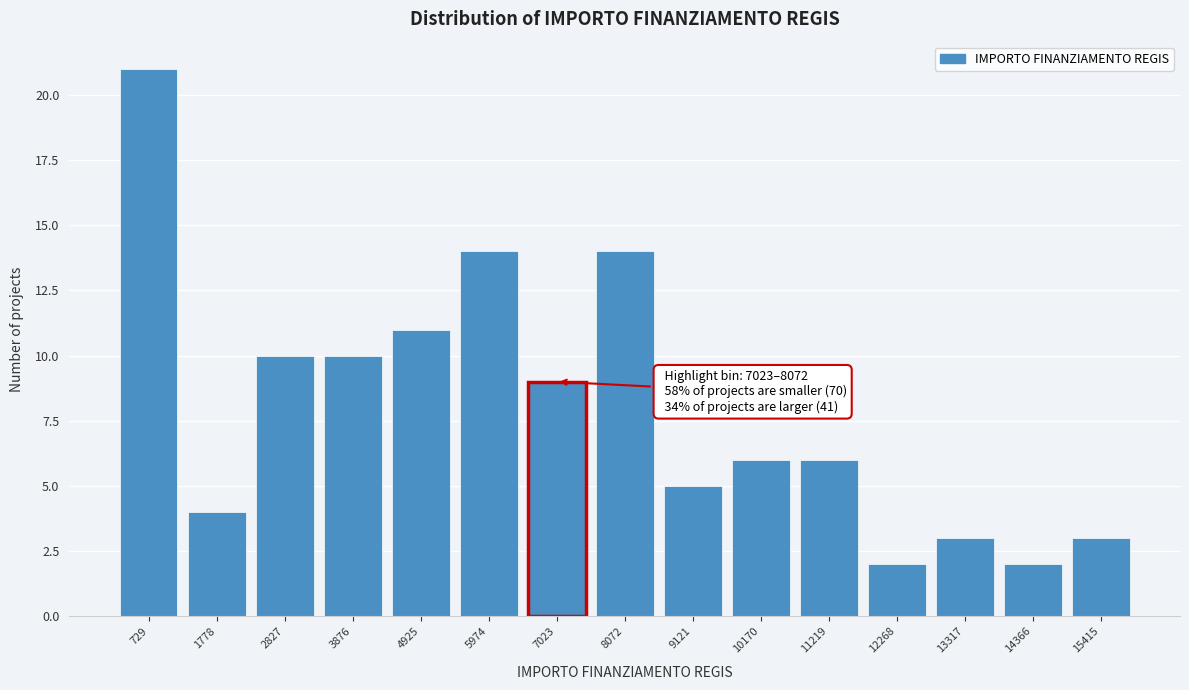

Reading right to left, what are all the values shown in this chart?

3	2	3	2	6	6	5	14	9	14	11	10	10	4	21